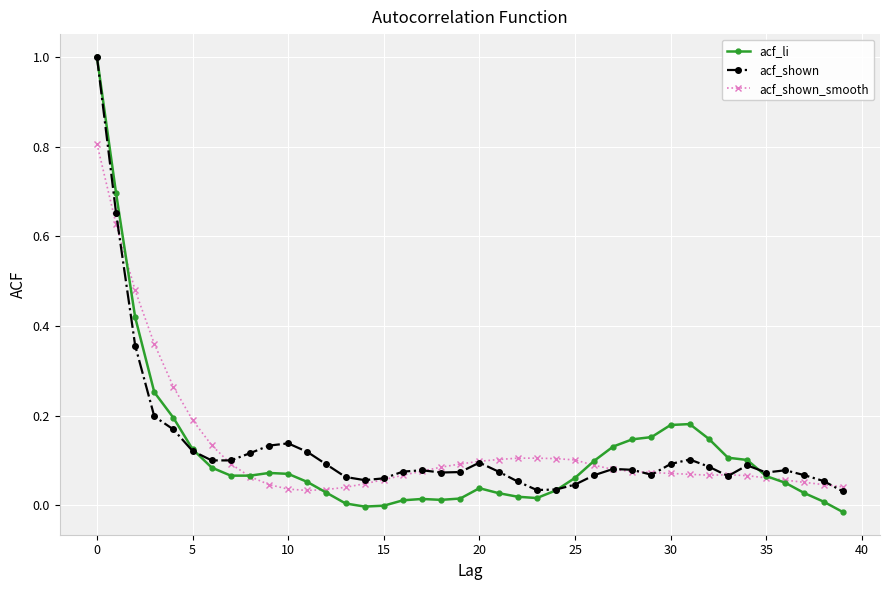

True or false: acf_li has more than 1 interior local peaks.

True